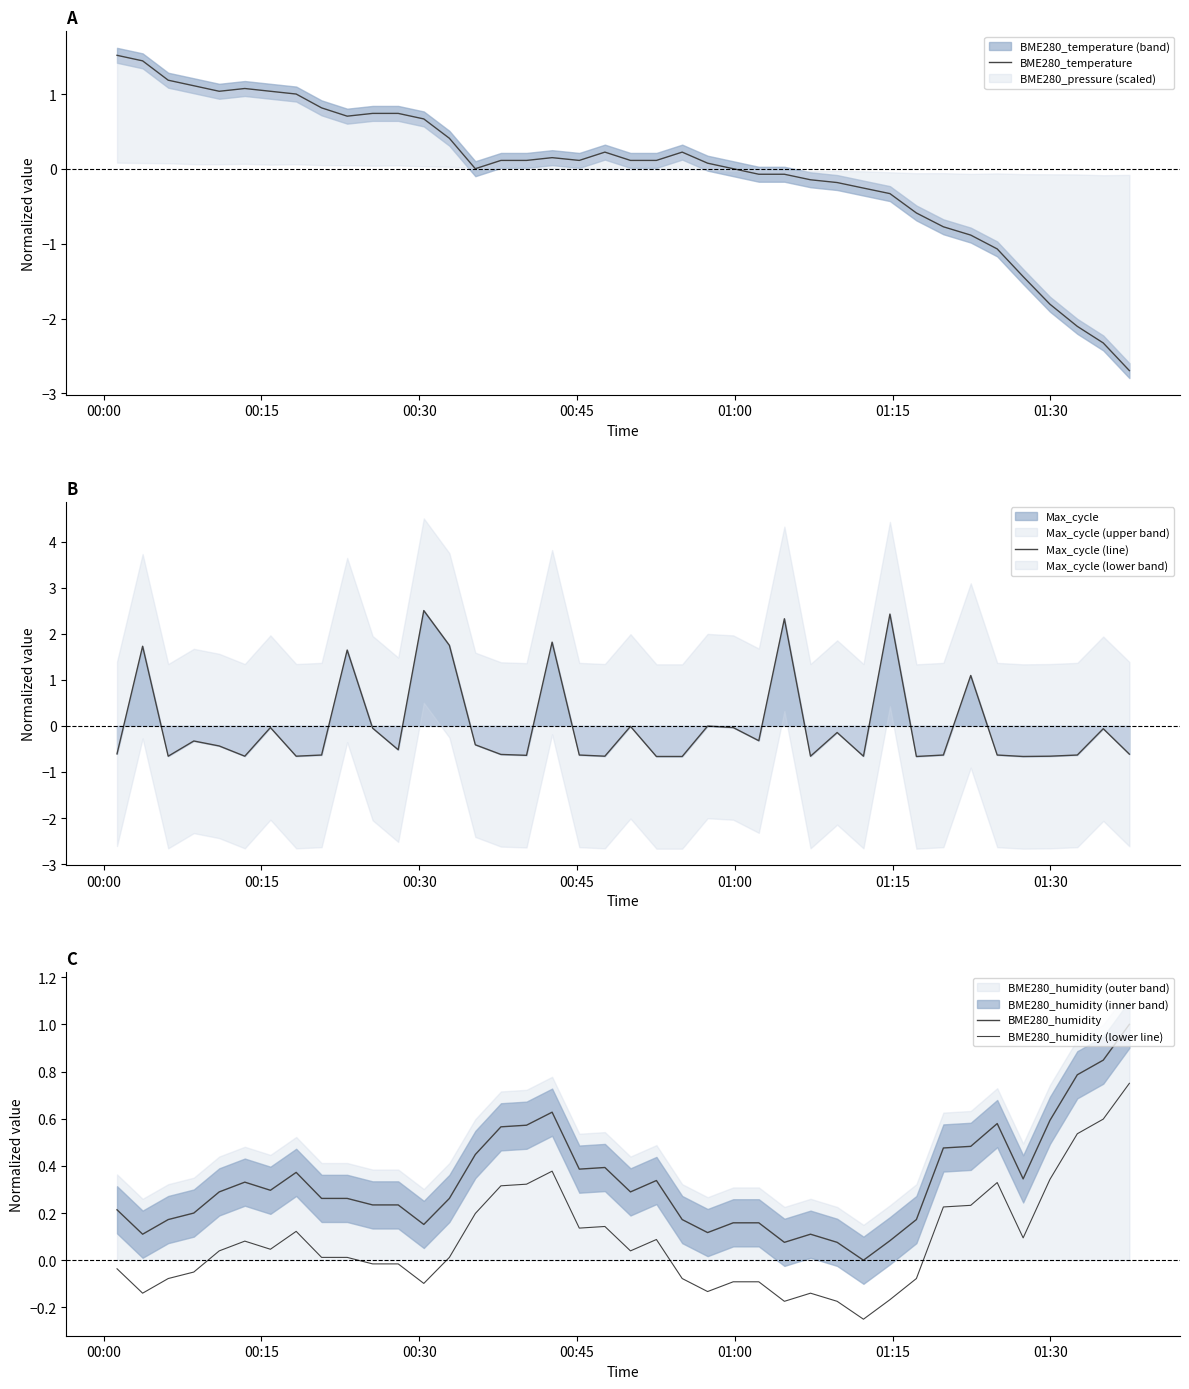

In BME280_humidity, how many points are higher than both neighbors (excluding endpoints)?

7